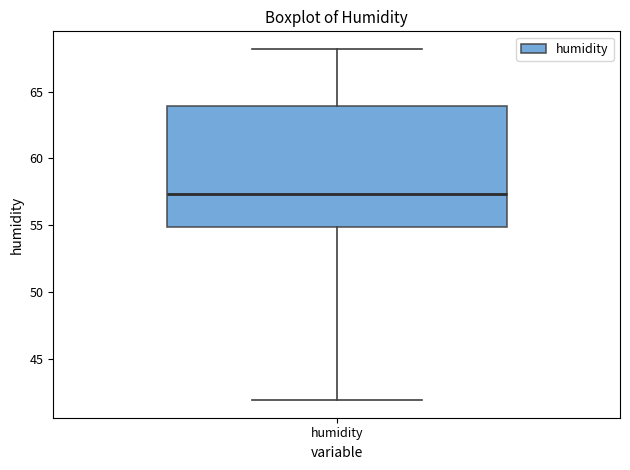

Where is the upper edge of the box for humidity on the y-axis? The values are not printed on the chart, so give them approximately, as read against the axis.

64.0